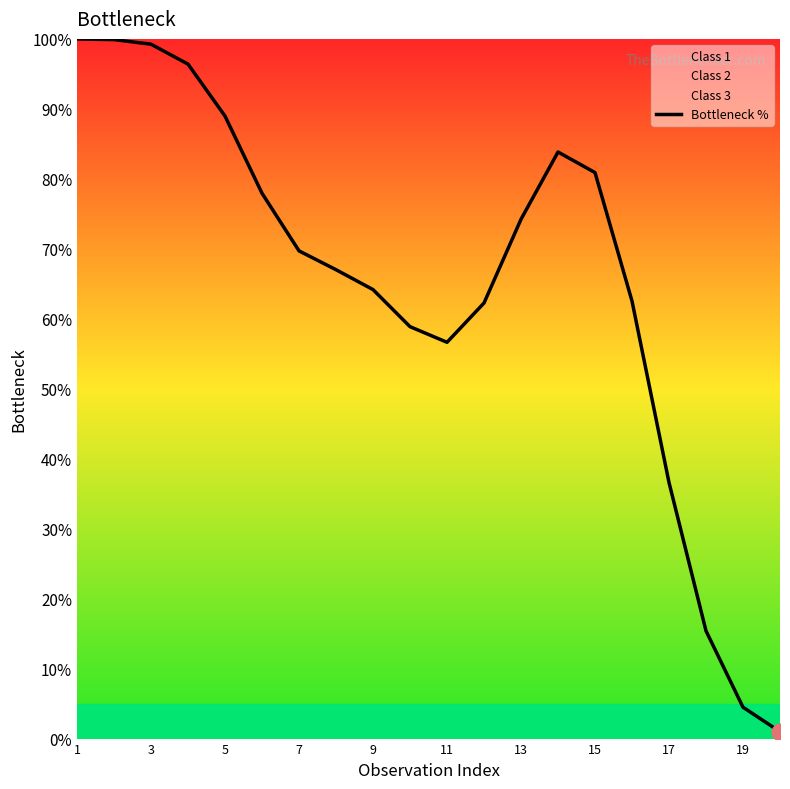

What is the average value?

65.0